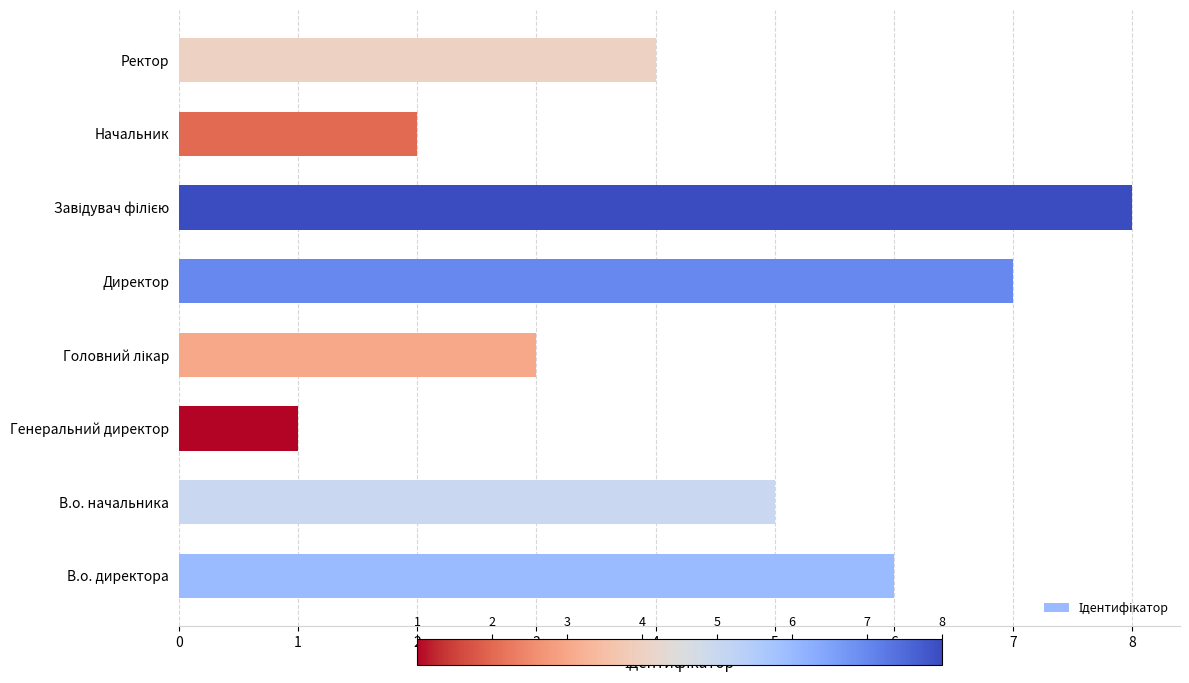

What is the change in value from В.о. начальника to Генеральний директор?

-4